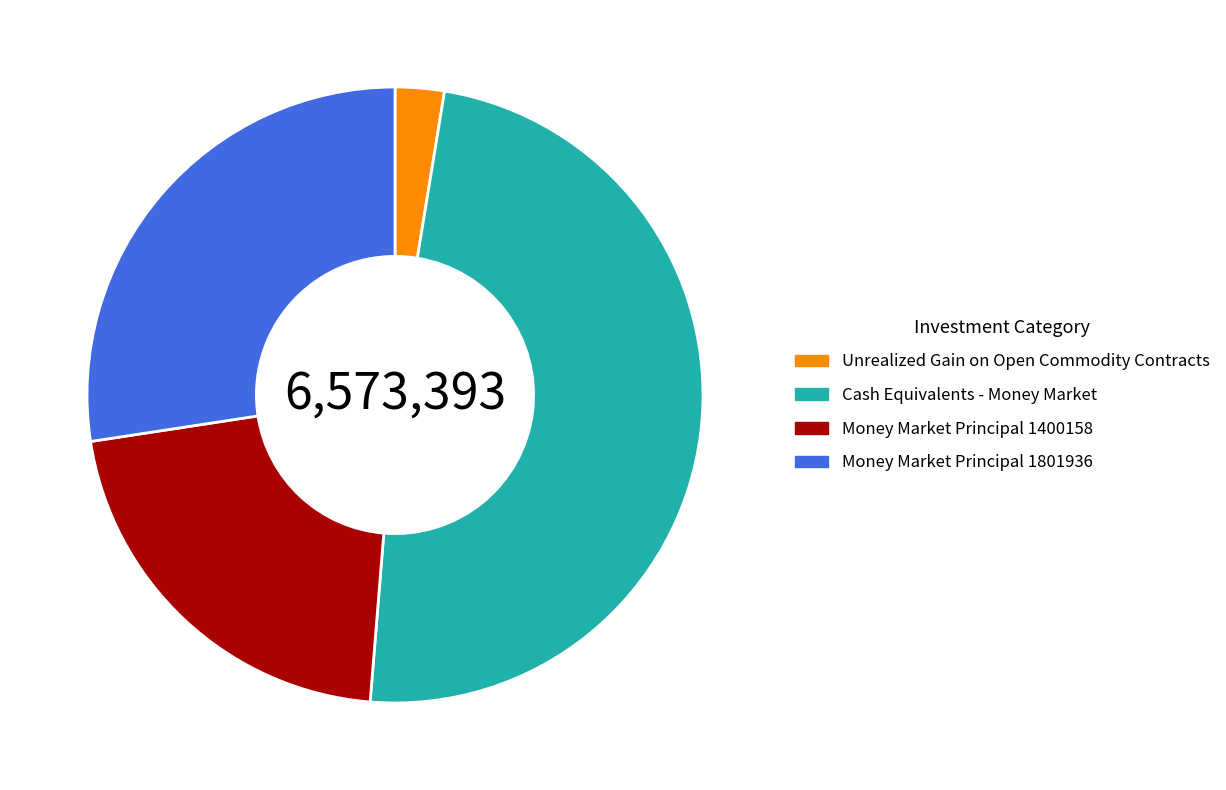

Between Money Market Principal 1400158 and Unrealized Gain on Open Commodity Contracts, which is larger?

Money Market Principal 1400158